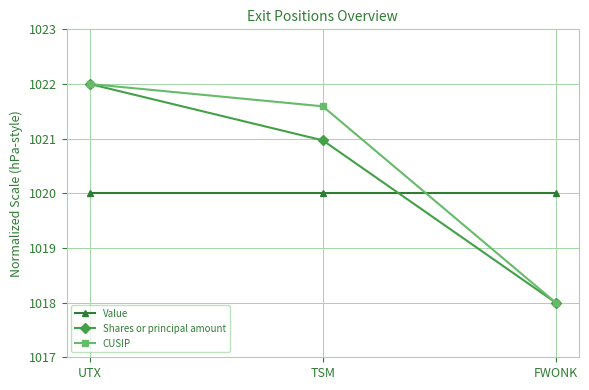

Reading left to right, what are all the values shown in this chart?

Value: 1020.0	1020.0	1020.0
Shares or principal amount: 1022.0	1021.0	1018.0
CUSIP: 1022.0	1021.6	1018.0